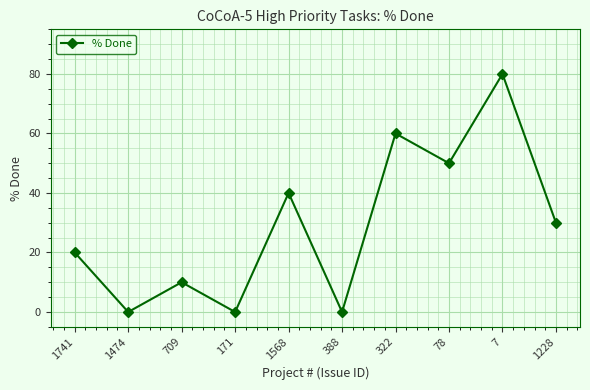

At which category does the data reach its first local valley?

1474